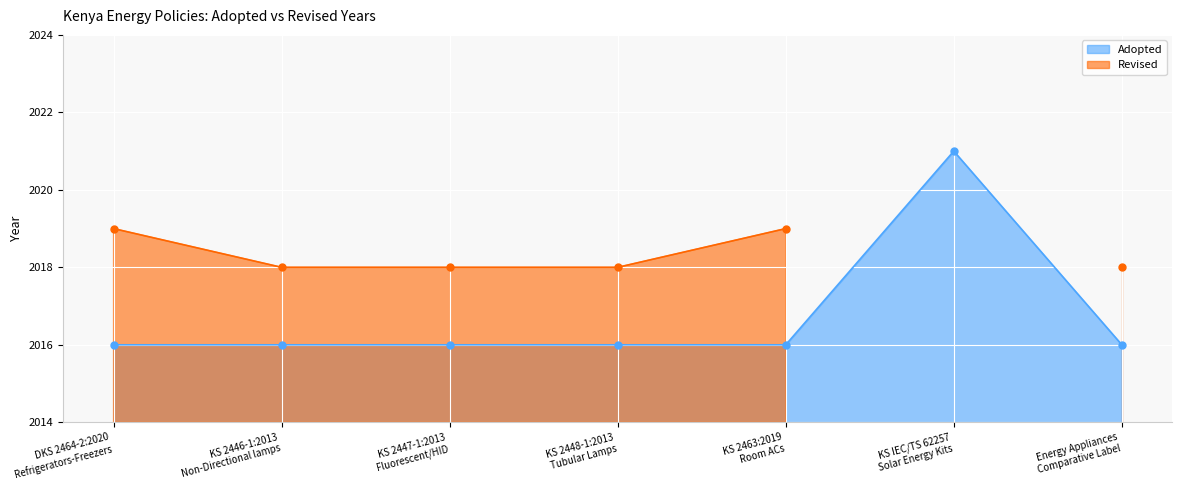

At which category does the chart reach its peak across all series?

KS IEC/TS 62257
Solar Energy Kits